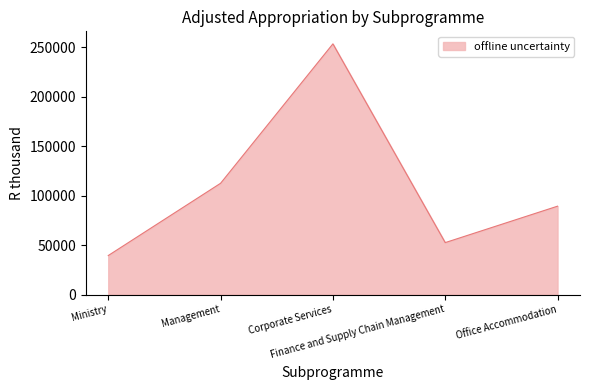

Read the value at Management.

112452